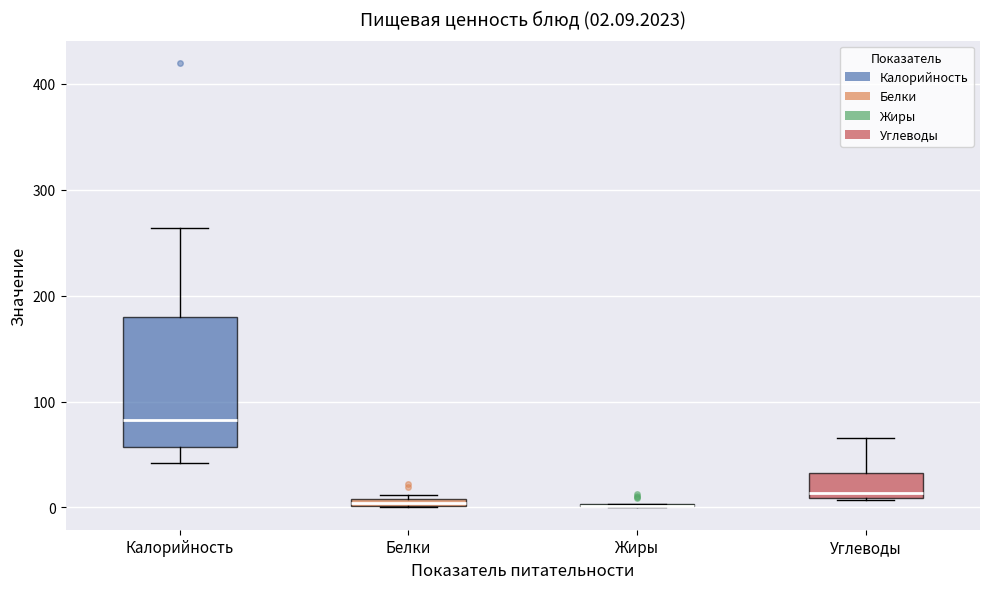

Comparing the boxes themselves (not the whiskers), which one is the tallest?

Калорийность